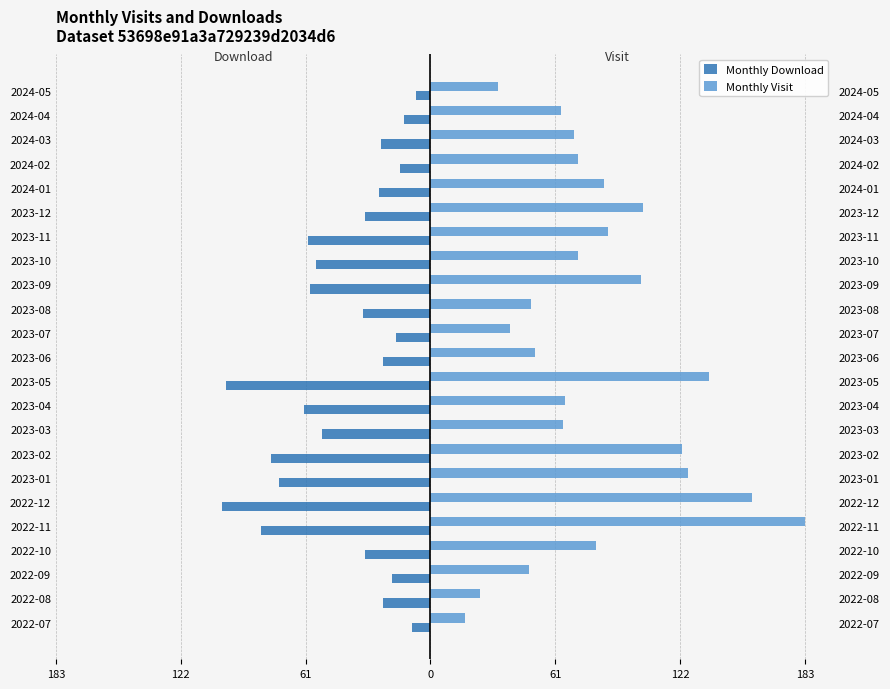

What is the lowest value of the Monthly Download series?

-102